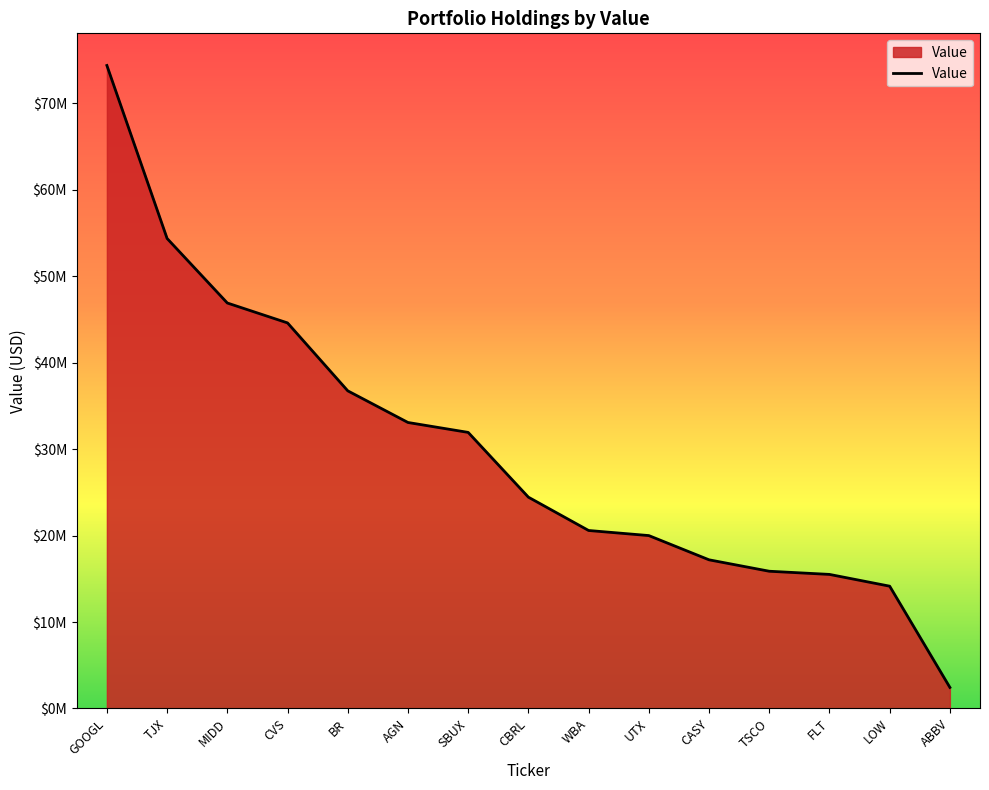

Rank the categories by value from lowest to highest.

ABBV, LOW, FLT, TSCO, CASY, UTX, WBA, CBRL, SBUX, AGN, BR, CVS, MIDD, TJX, GOOGL